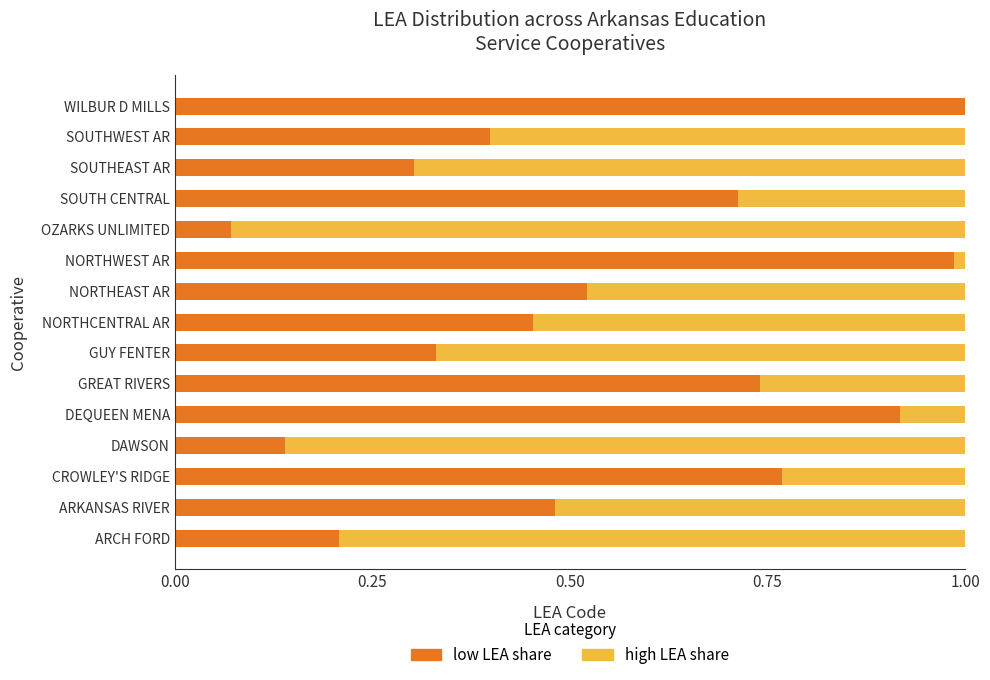

What is the sum of all low LEA share values?

8.0